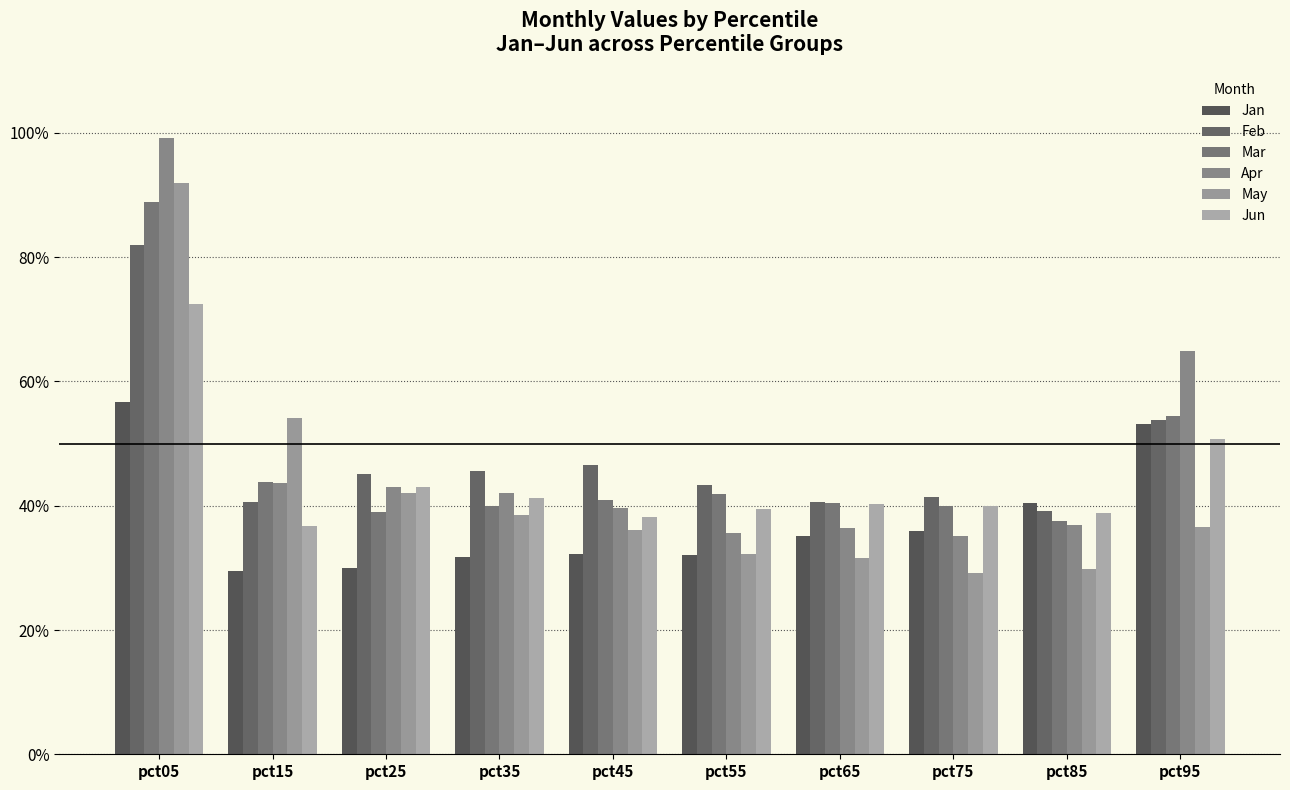

Reading left to right, list all the values displayed in this chart.

Jan: pct05=0.6	pct15=0.3	pct25=0.3	pct35=0.3	pct45=0.3	pct55=0.3	pct65=0.4	pct75=0.4	pct85=0.4	pct95=0.5
Feb: pct05=0.8	pct15=0.4	pct25=0.5	pct35=0.5	pct45=0.5	pct55=0.4	pct65=0.4	pct75=0.4	pct85=0.4	pct95=0.5
Mar: pct05=0.9	pct15=0.4	pct25=0.4	pct35=0.4	pct45=0.4	pct55=0.4	pct65=0.4	pct75=0.4	pct85=0.4	pct95=0.5
Apr: pct05=1.0	pct15=0.4	pct25=0.4	pct35=0.4	pct45=0.4	pct55=0.4	pct65=0.4	pct75=0.4	pct85=0.4	pct95=0.6
May: pct05=0.9	pct15=0.5	pct25=0.4	pct35=0.4	pct45=0.4	pct55=0.3	pct65=0.3	pct75=0.3	pct85=0.3	pct95=0.4
Jun: pct05=0.7	pct15=0.4	pct25=0.4	pct35=0.4	pct45=0.4	pct55=0.4	pct65=0.4	pct75=0.4	pct85=0.4	pct95=0.5